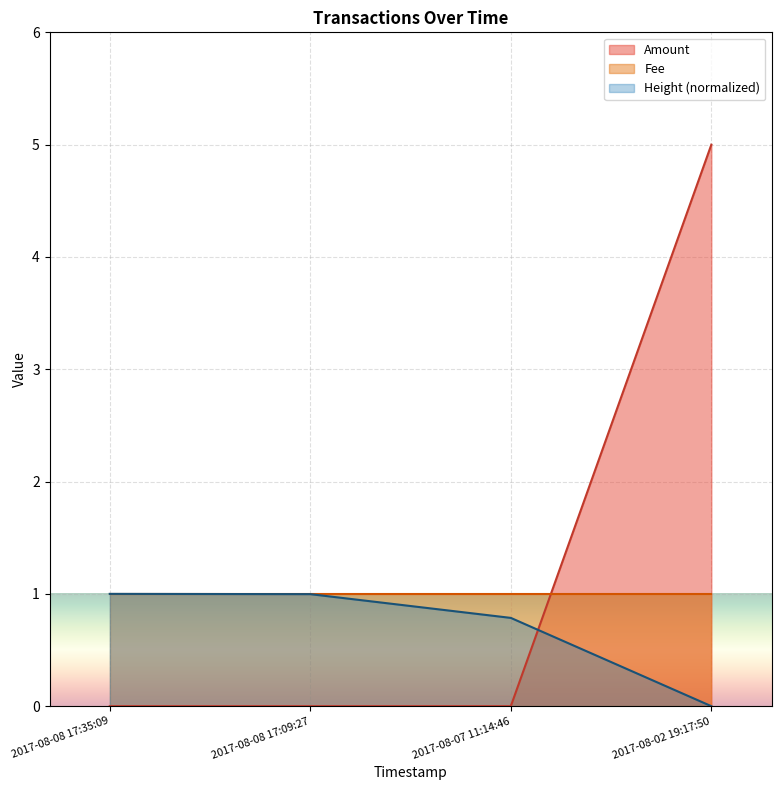

Does the chart display data point markers on the line(s)?

No